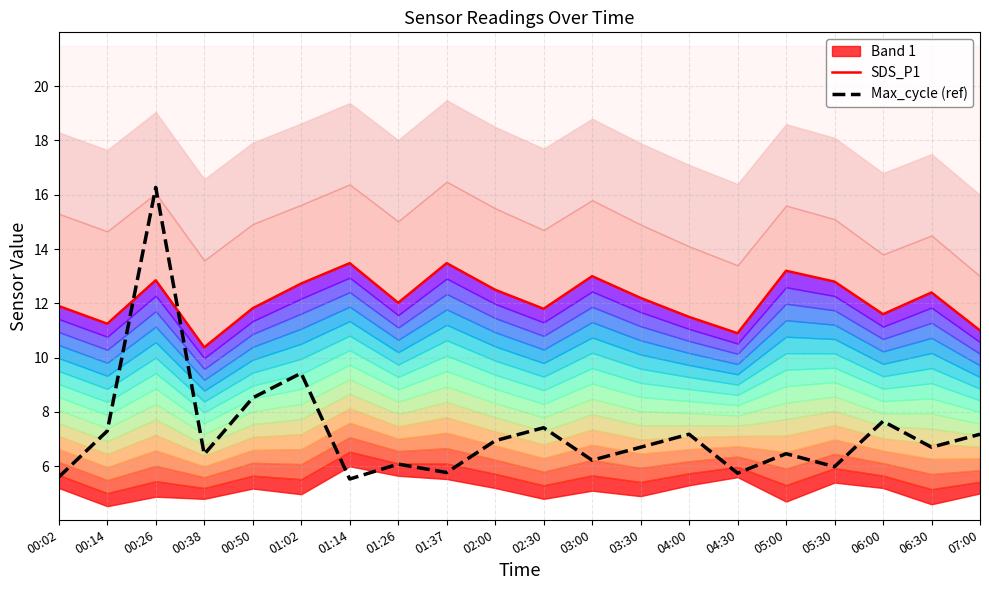

Where do Max_cycle (ref) and SDS_P1 first cross each other?

00:14 and 00:26